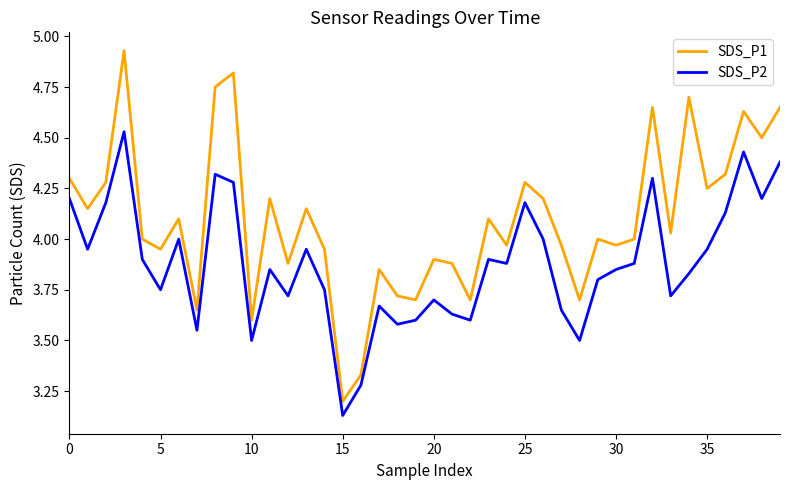

True or false: SDS_P1 and SDS_P2 intersect in this chart.

False